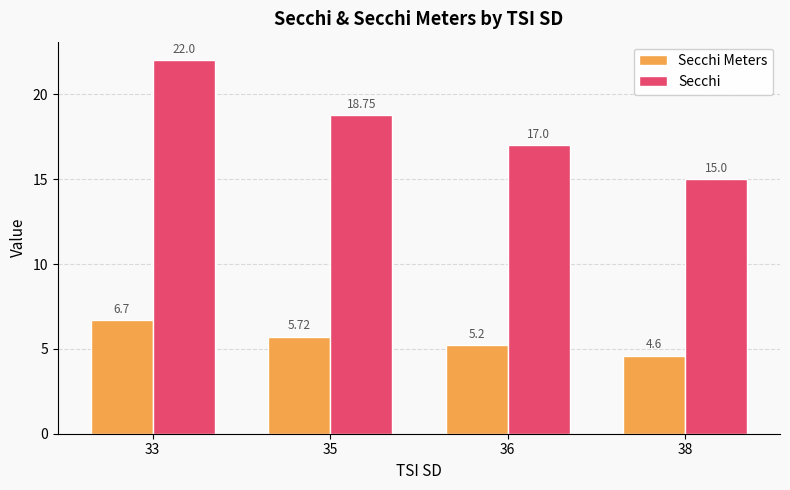

Count the number of data series in this chart.

2